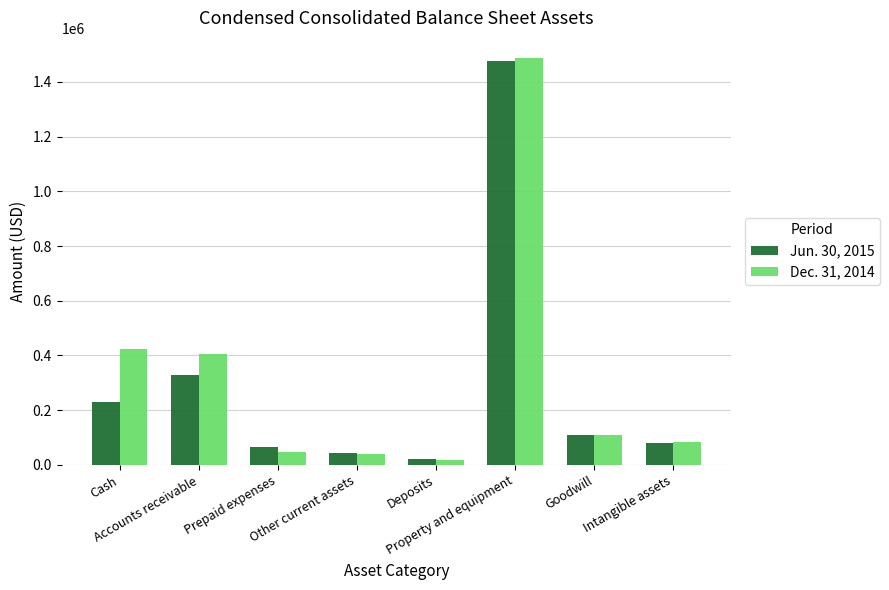

Where does the Jun. 30, 2015 series first go above 110000?

Cash